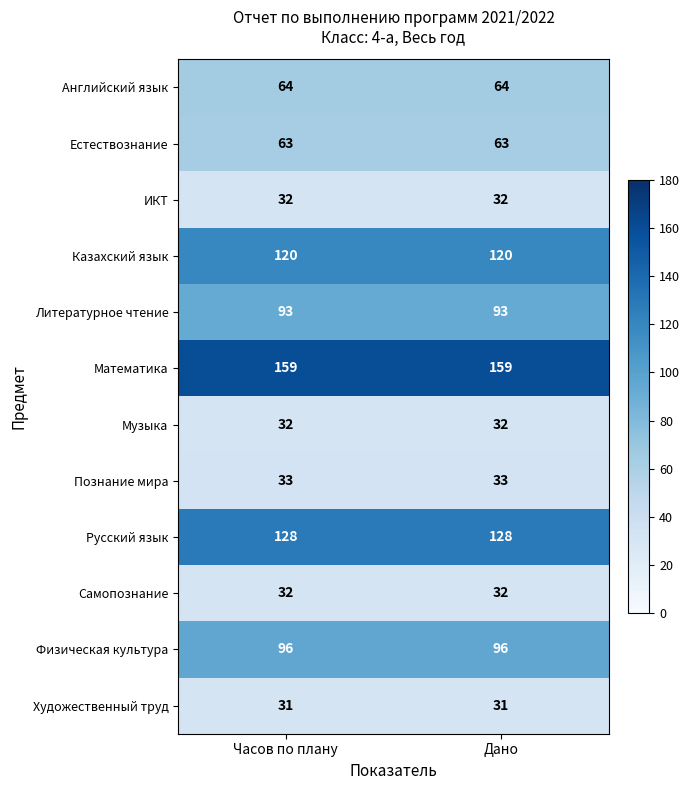

Count the number of data series in this chart.

12